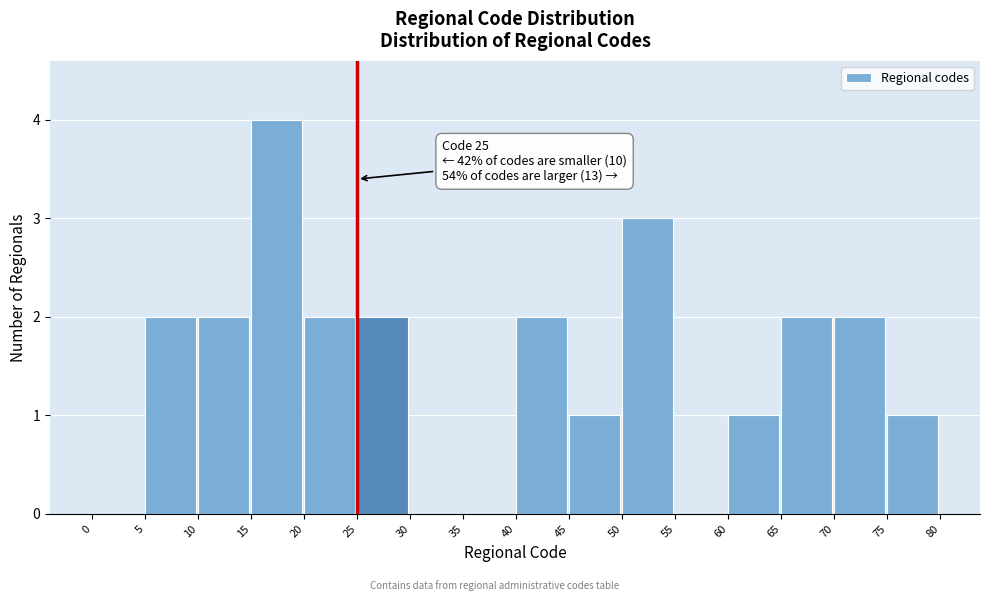

Over which range of the x-axis is the bar tallest?

15 to 20